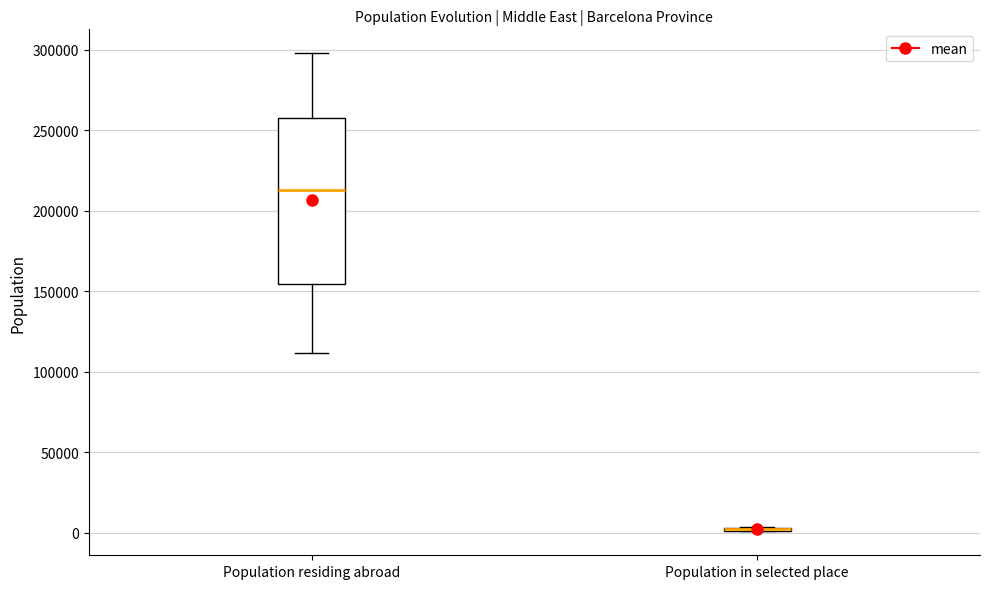

Reading left to right, transcribe this box plot: for each box, give where its median line is, the range the box spans, and where its two whiskers end, as read against the y-axis. The values are not printed on the chart, so give them approximately, as read against the axis.

Population residing abroad: median 215000, box 155000 to 255000, whiskers 110000 to 300000
Population in selected place: box collapsed to a line at 0, whiskers 0 to 5000